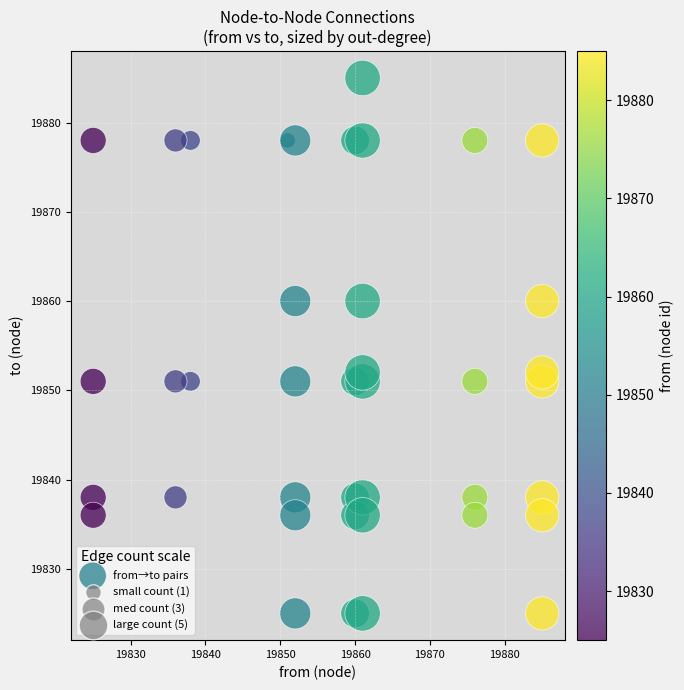

What is the range of X values (max minus min)?

60